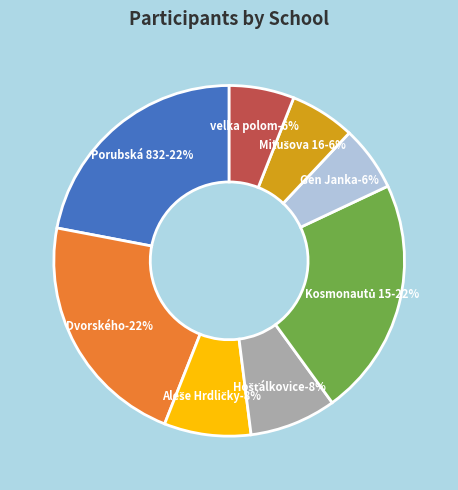

Is there any slice that represents more than half of the pie?

No